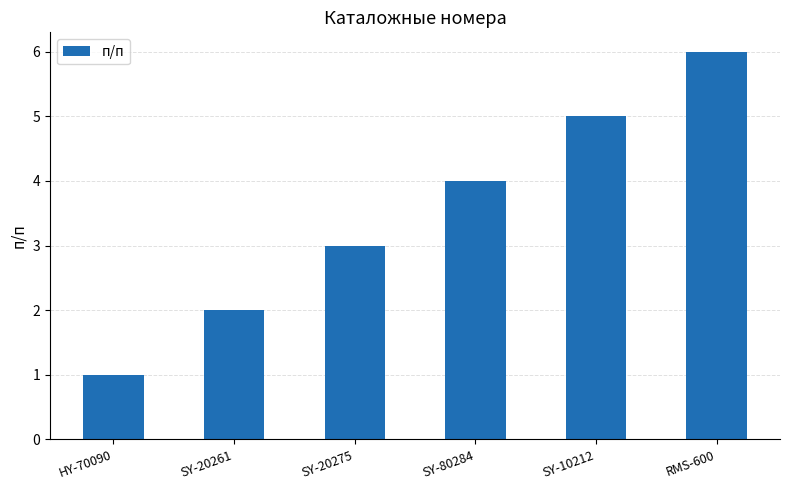

What value does the data have at RMS-600?

6